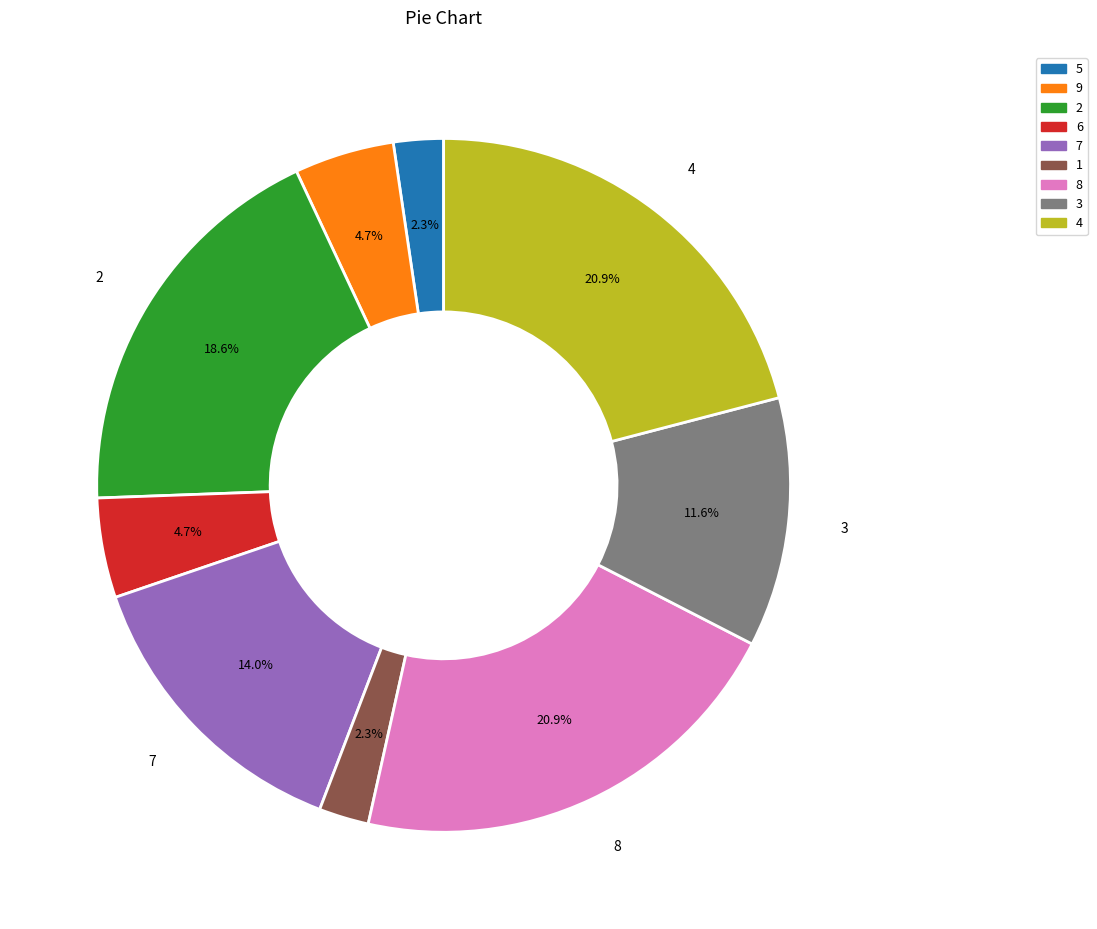

What percentage is NOT represented by 9?

95.3%